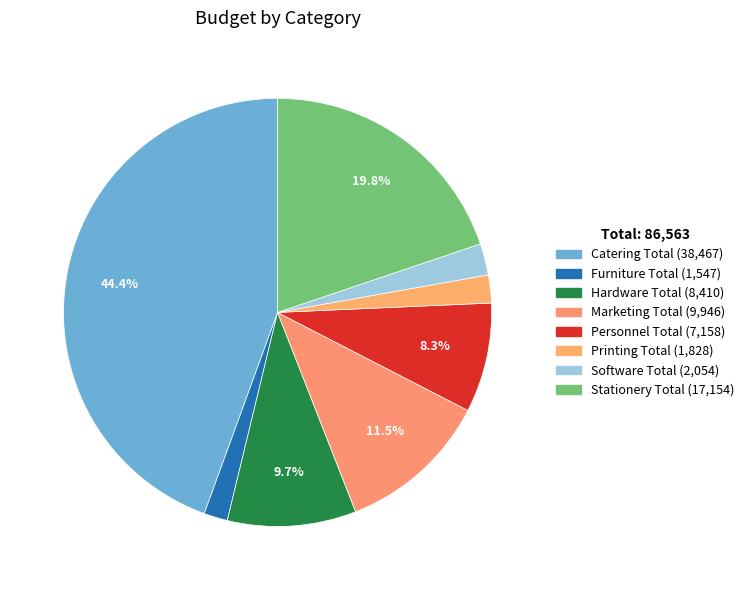

How many segments does this pie chart have?

8